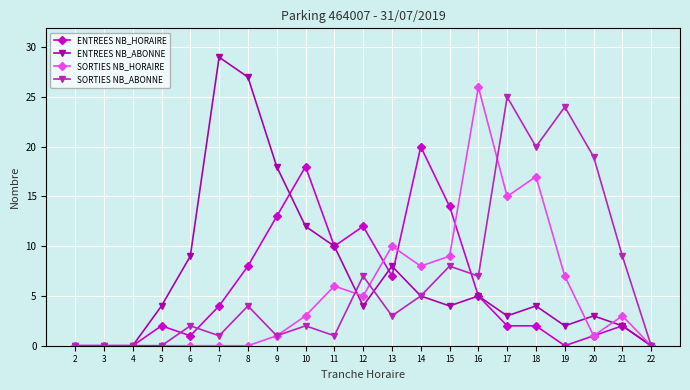

Between 2 and 18, which series saw the biggest shift?

SORTIES NB_ABONNE